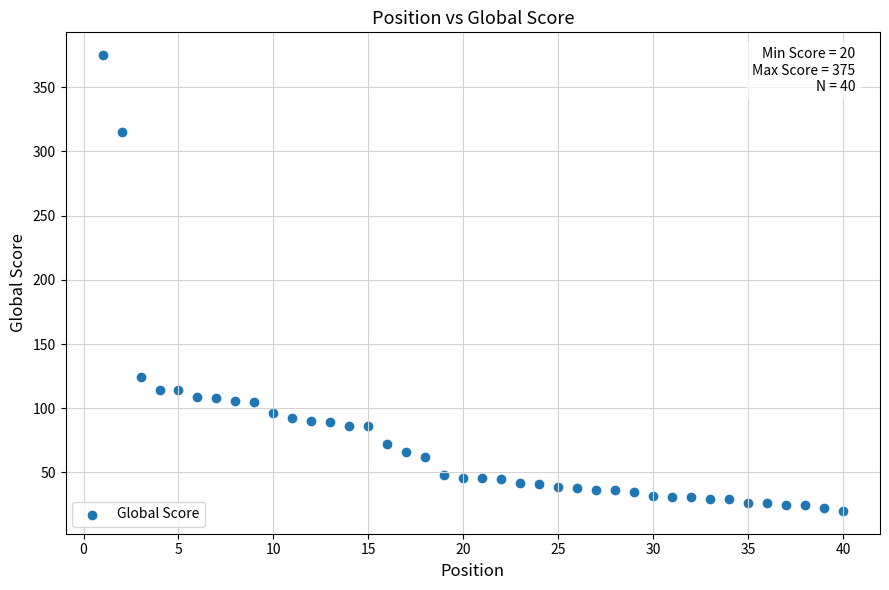

What Y value in the scatter plot is closest to 197?

124